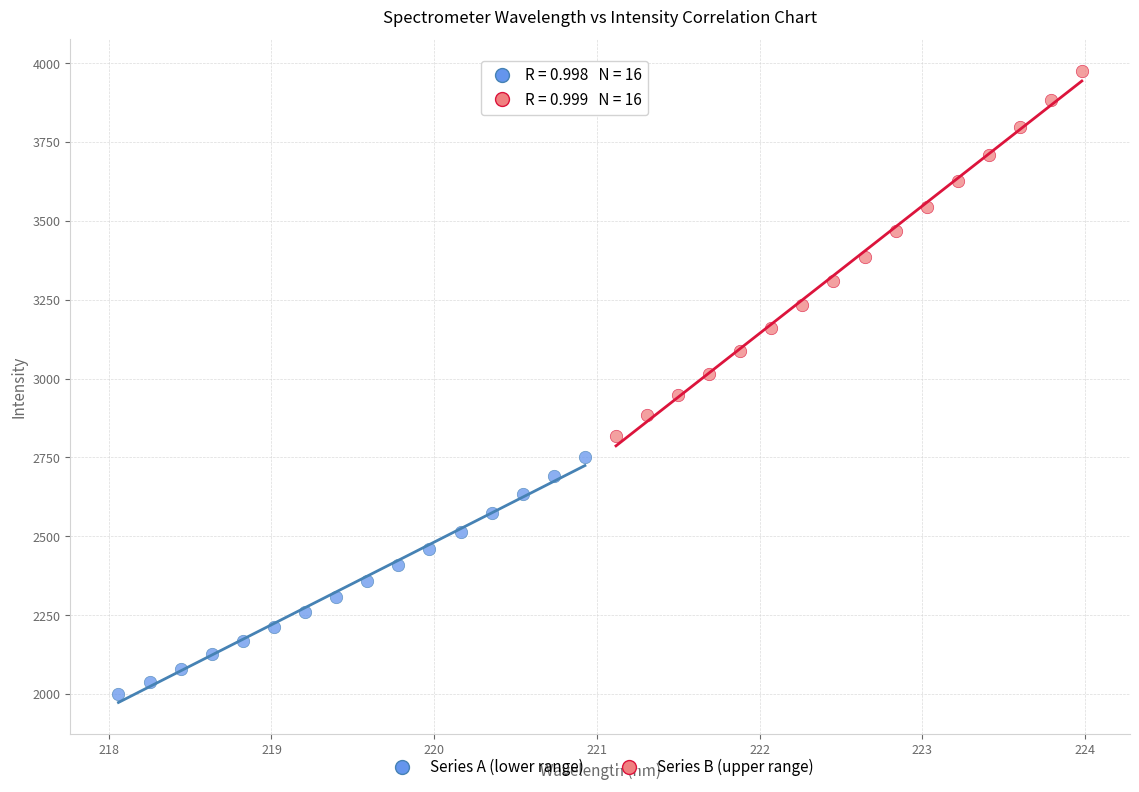

Which series has the widest spread of Y values?

Series B (upper range)